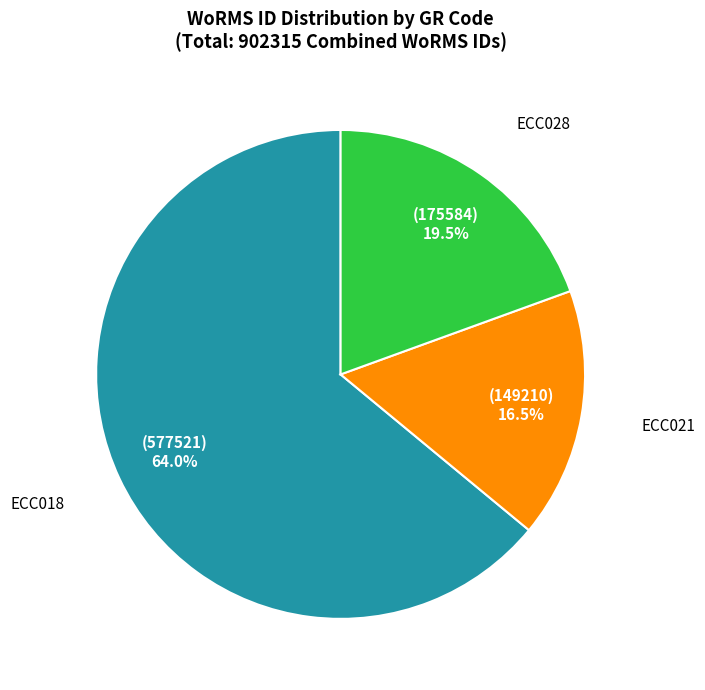

Is there any slice that represents more than half of the pie?

Yes